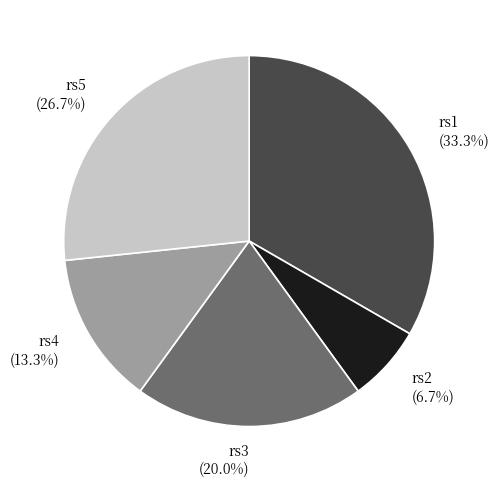

Is rs2 the majority of the pie?

No